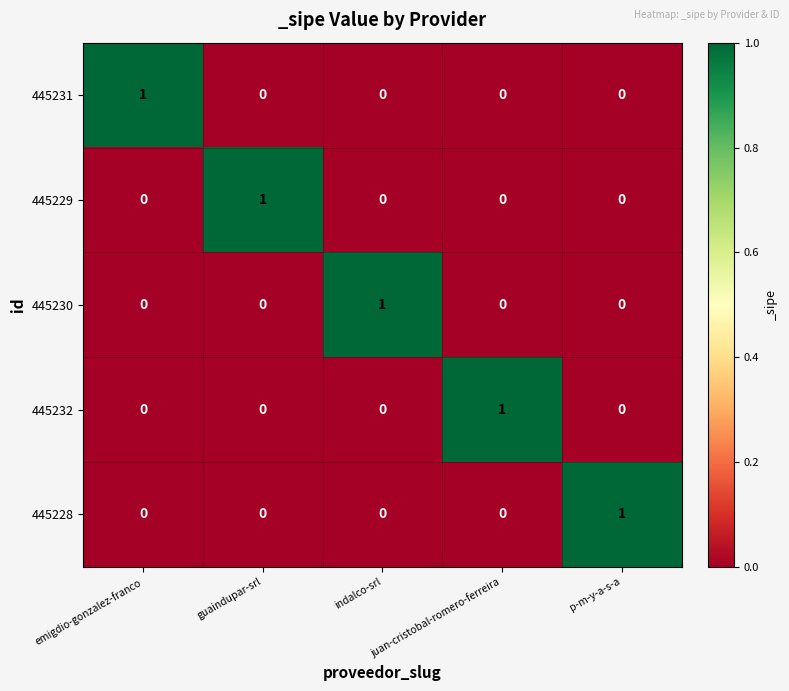

How many 445229 values are between 0 and 1?

5